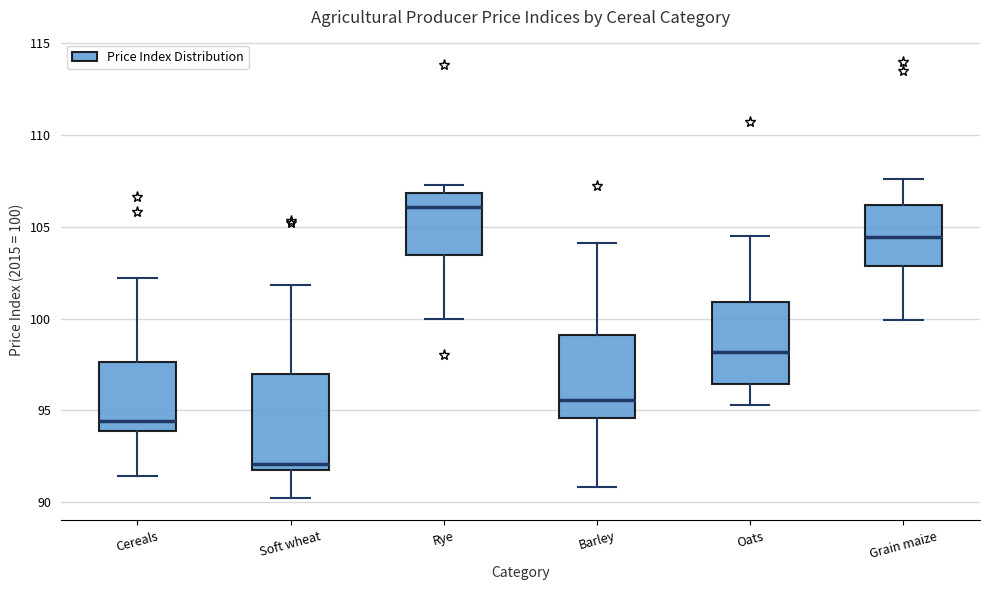

Where is the lower edge of the box for Rye on the y-axis? The values are not printed on the chart, so give them approximately, as read against the axis.

103.5